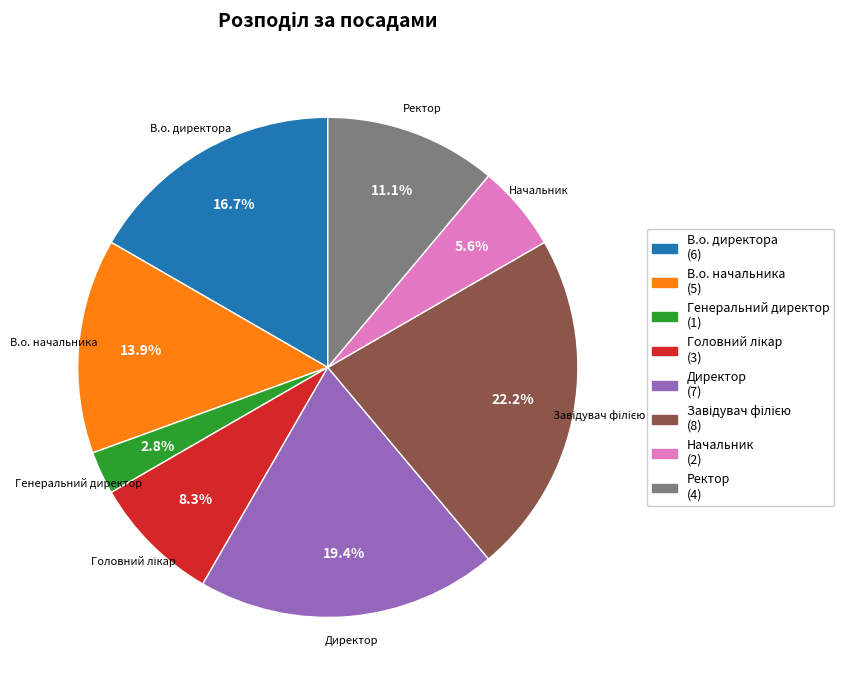

Count the number of slices in the pie.

8